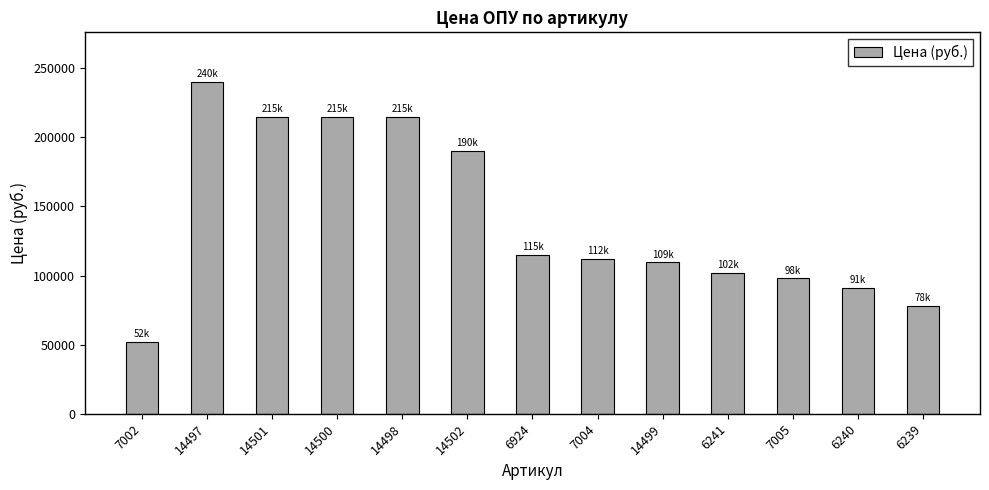

At which category does the chart reach its minimum across all series?

7002